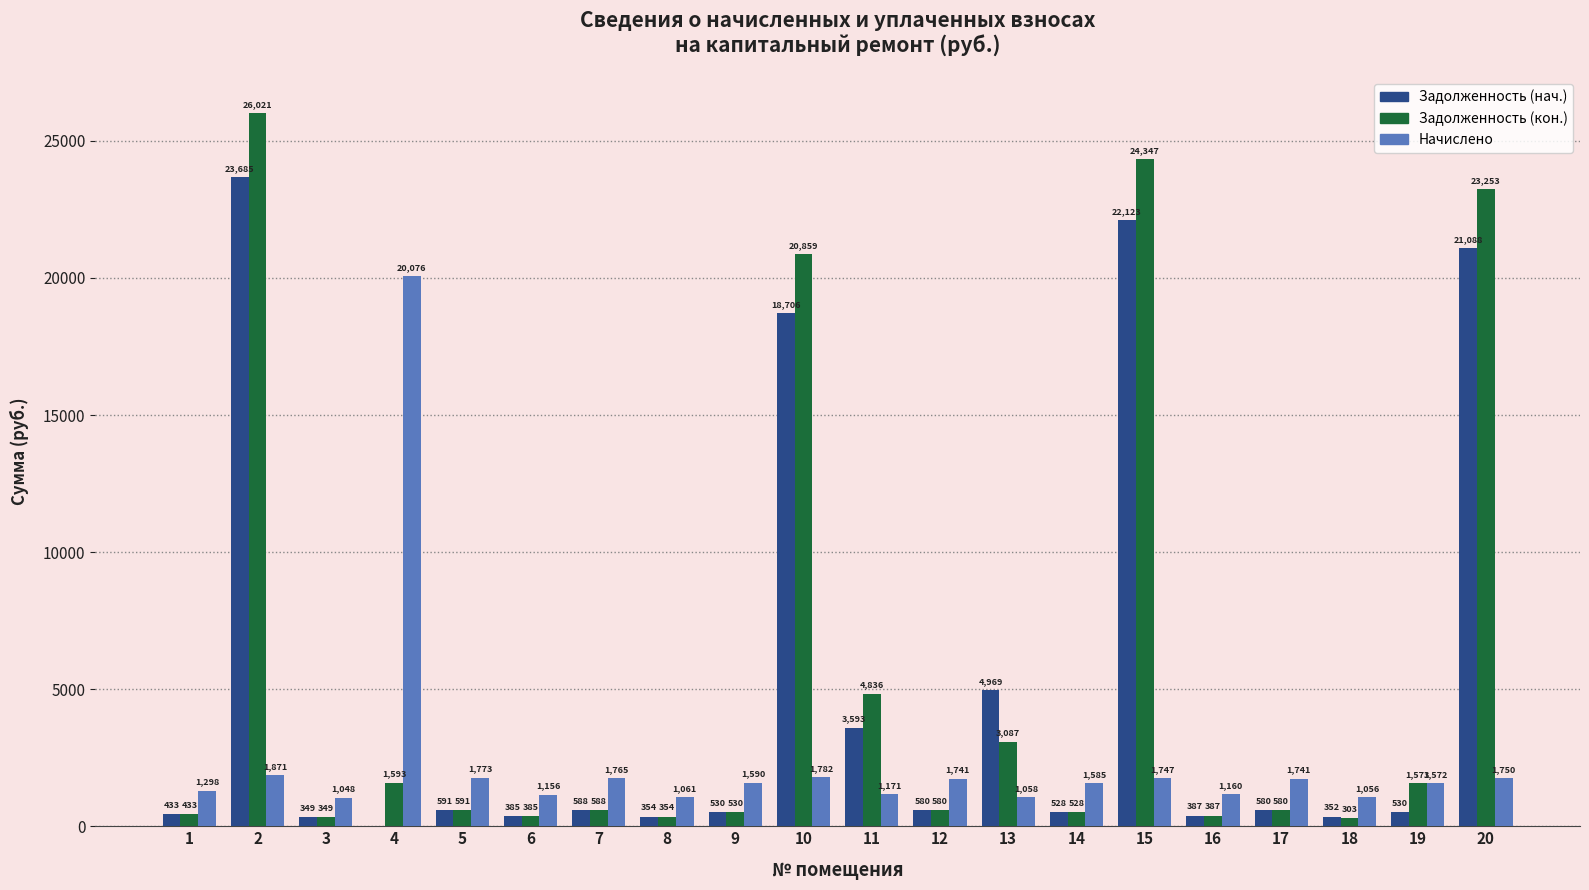

Is the value of Начислено at 10 greater than the value of Задолженность (кон.) at 6?

Yes